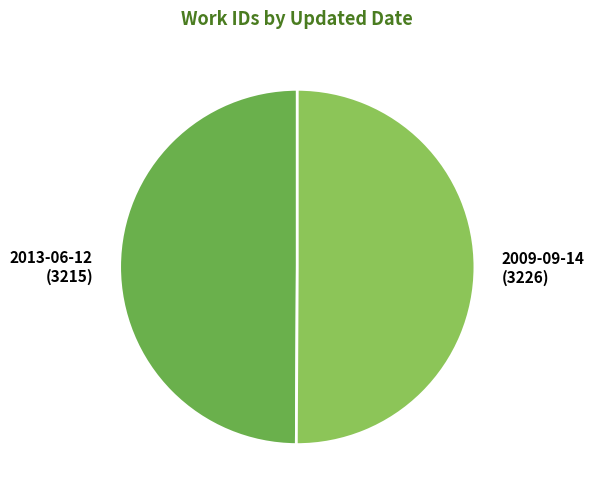

Combined, do 2013-06-12 (3215) and 2009-09-14 (3226) account for over 50%?

Yes